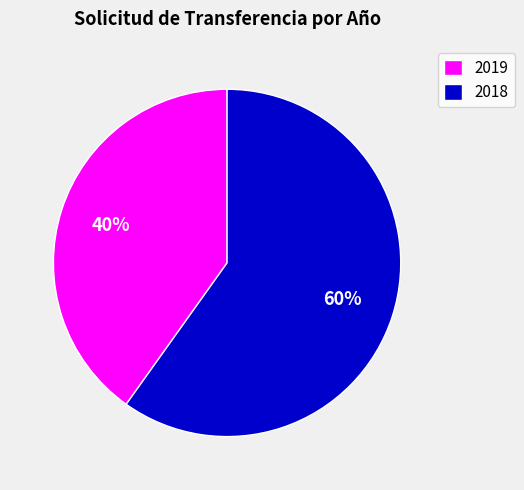

How many slices are in this pie chart?

2